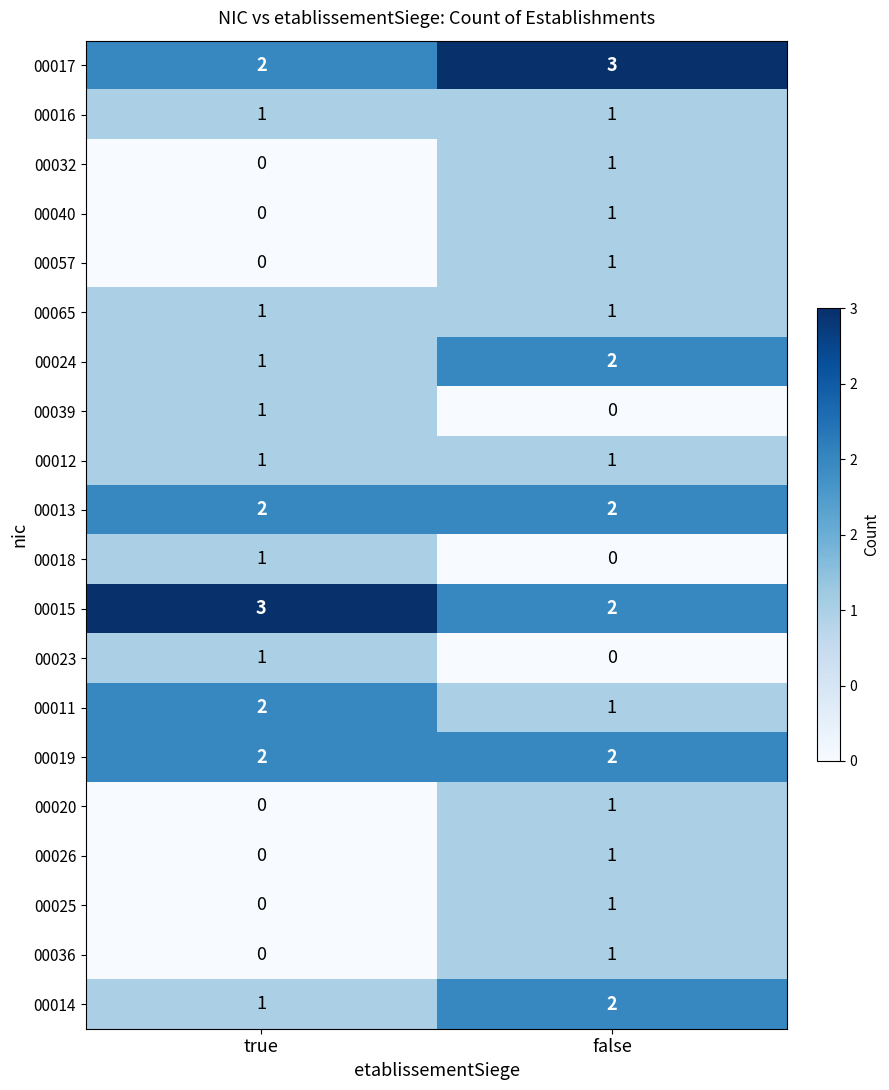

What value does the 00015 series have at true?

3